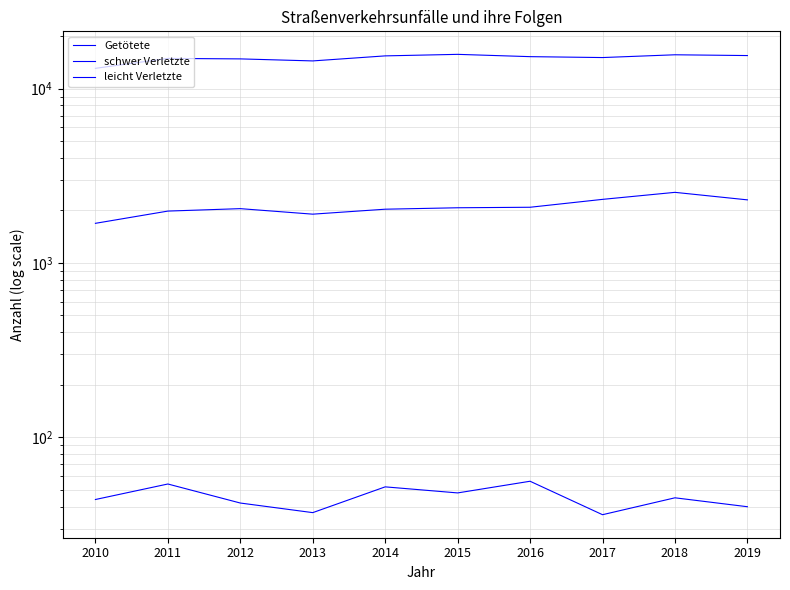

Rank the series at 2012 from lowest to highest value.

Getötete, schwer Verletzte, leicht Verletzte